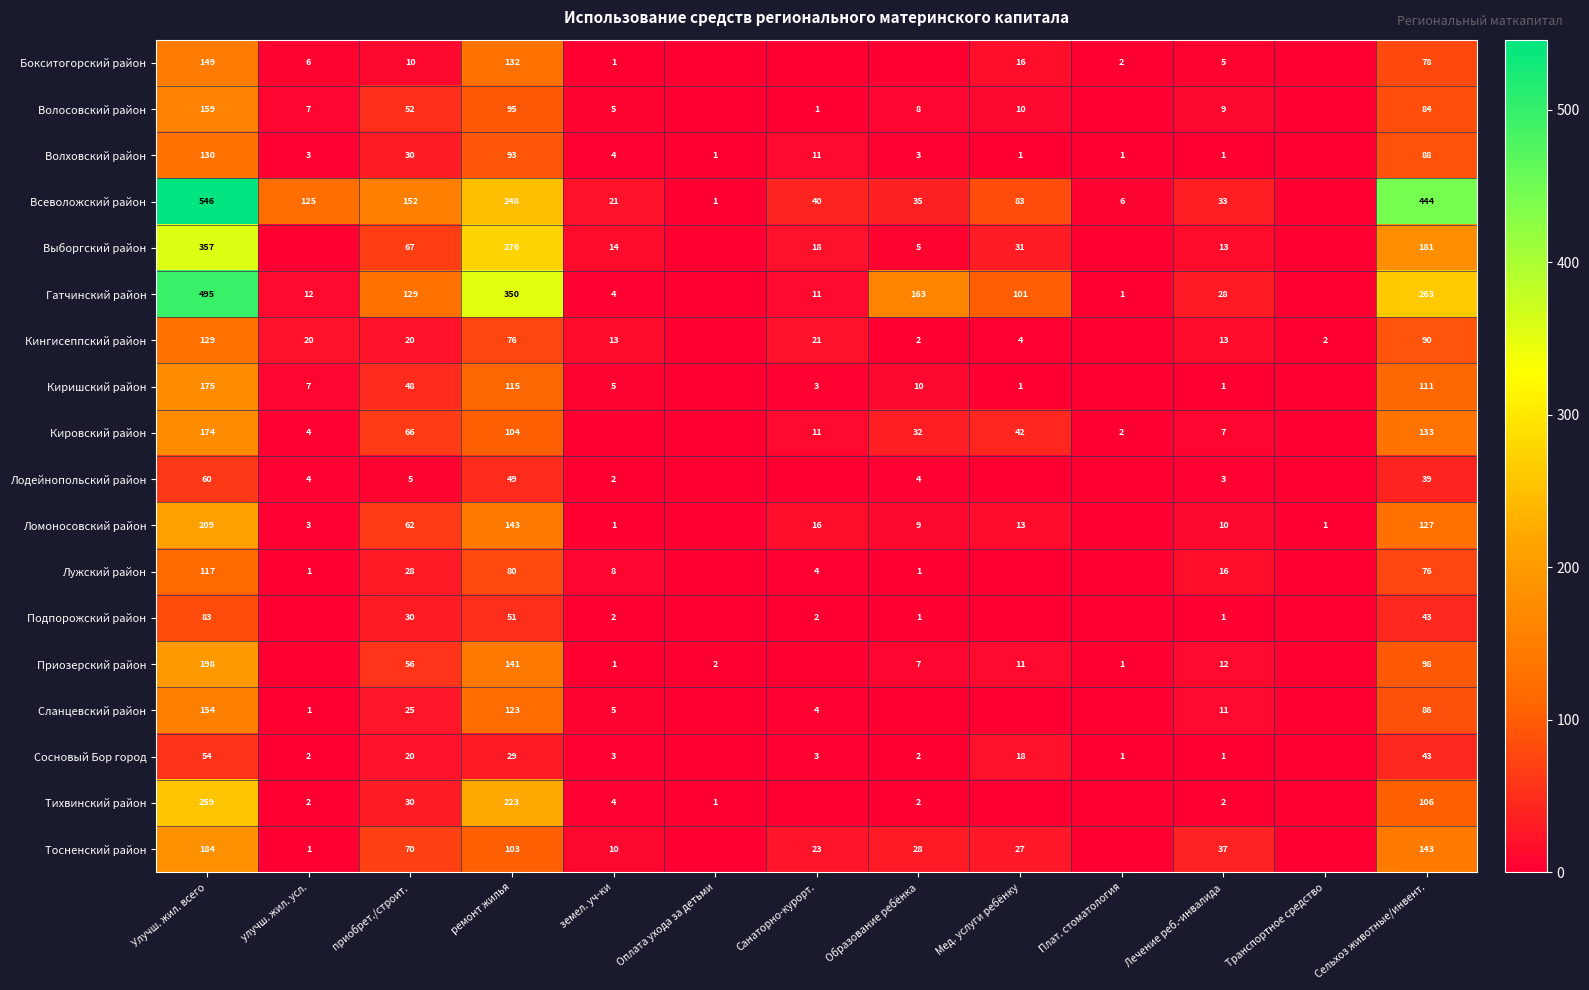

At which category is the sum across all series the highest?

Улучш. жил. всего